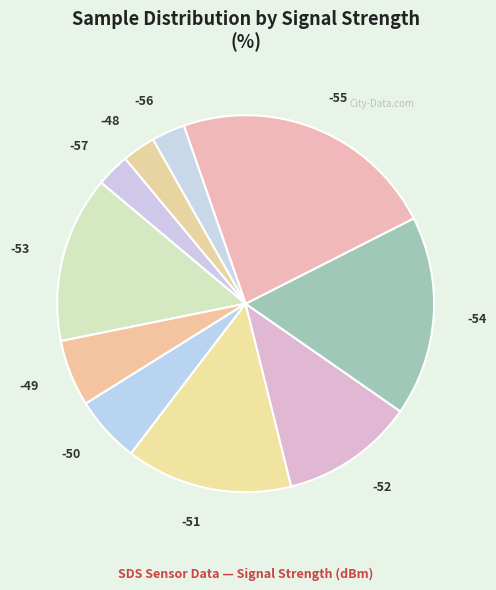

Is it true that -52 is 25% of the pie?

False